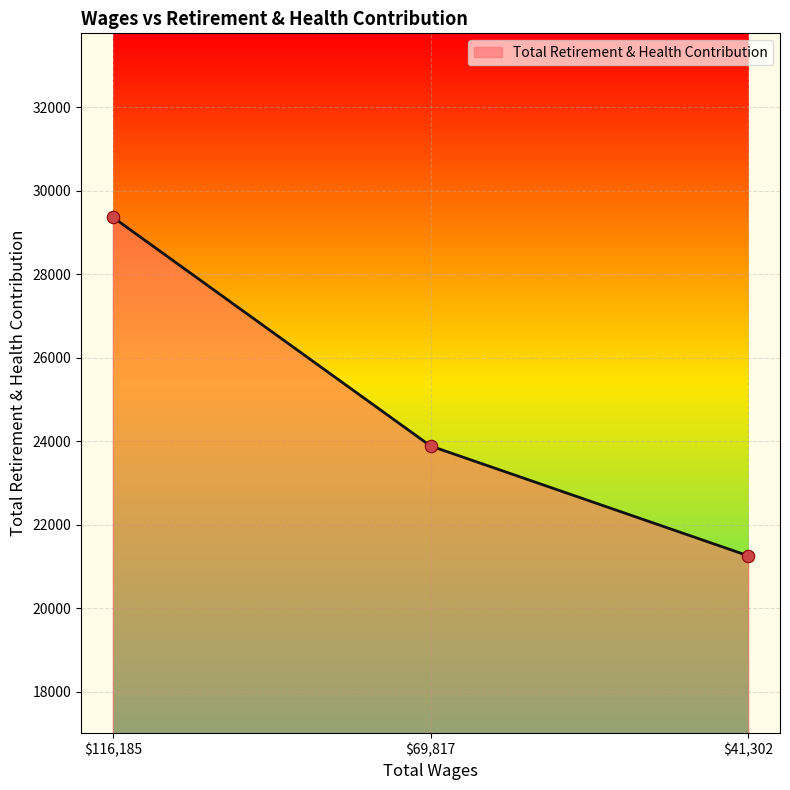

What is the sum of all values?

74505